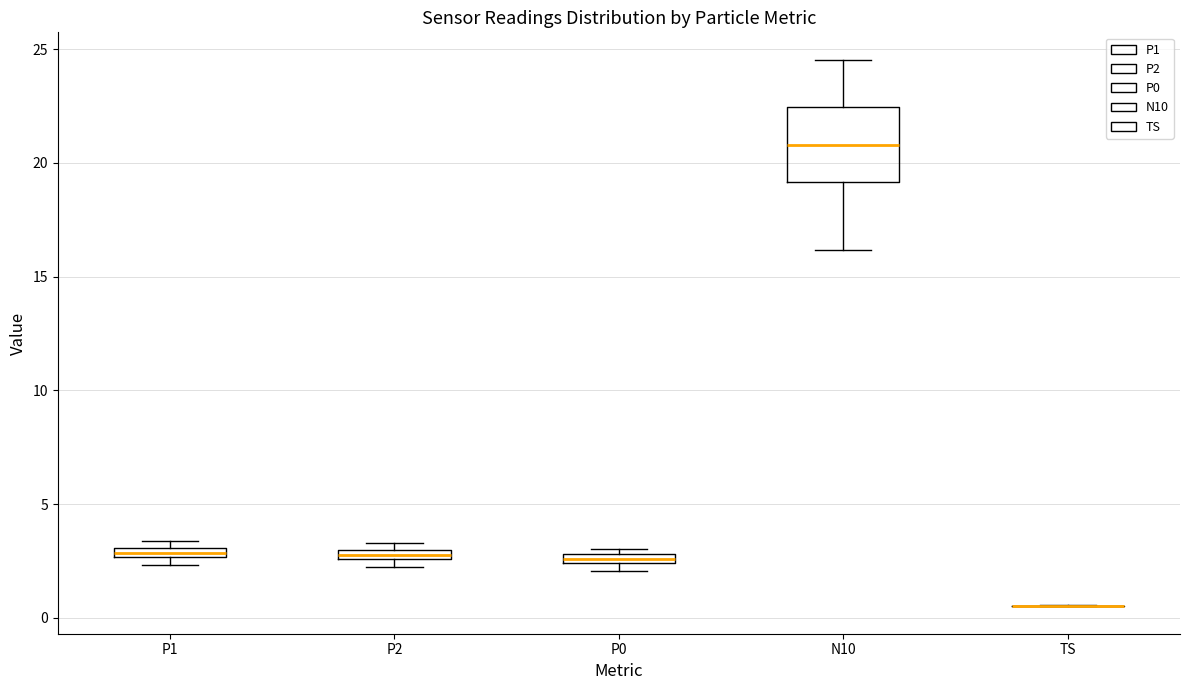

Which box is the tallest, from its lower edge to its upper edge?

N10